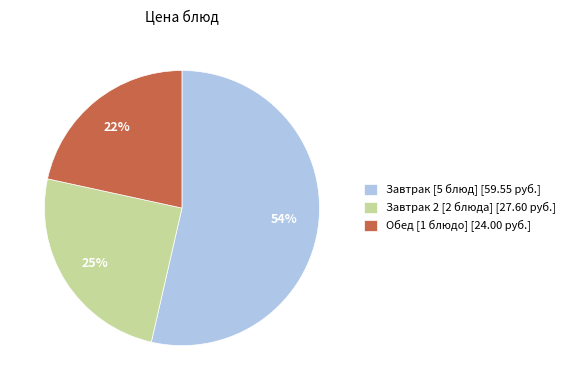

Is it true that Завтрак [5 блюд] [59.55 руб.] is 54% of the pie?

True